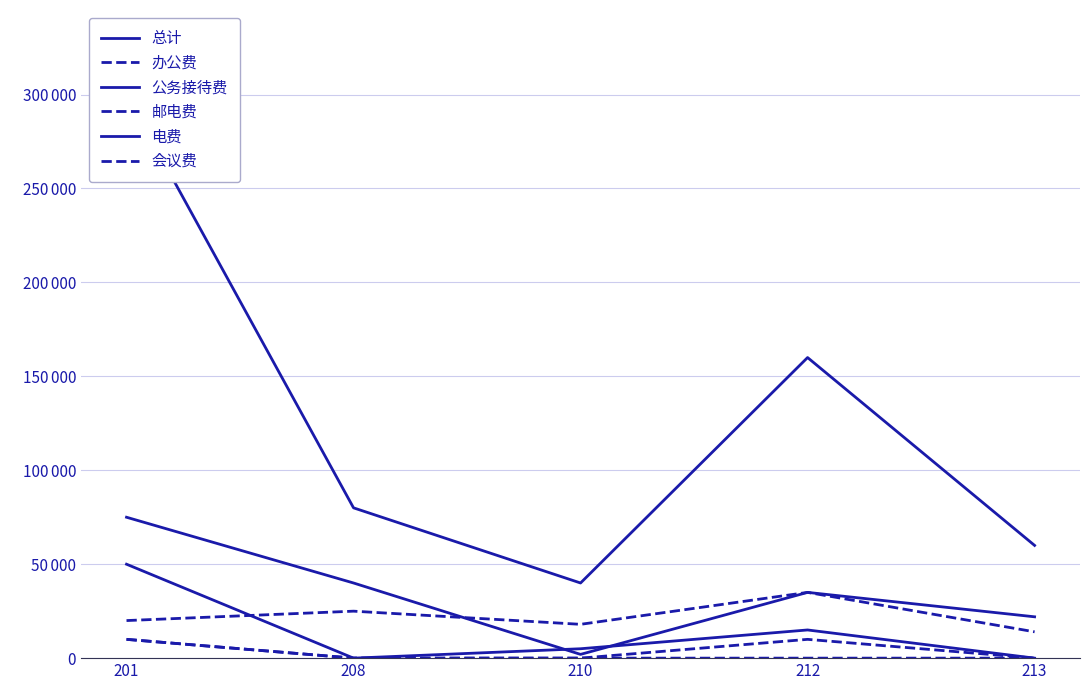

At 208, list the series in order from largest to smallest.

总计, 公务接待费, 办公费, 邮电费, 电费, 会议费